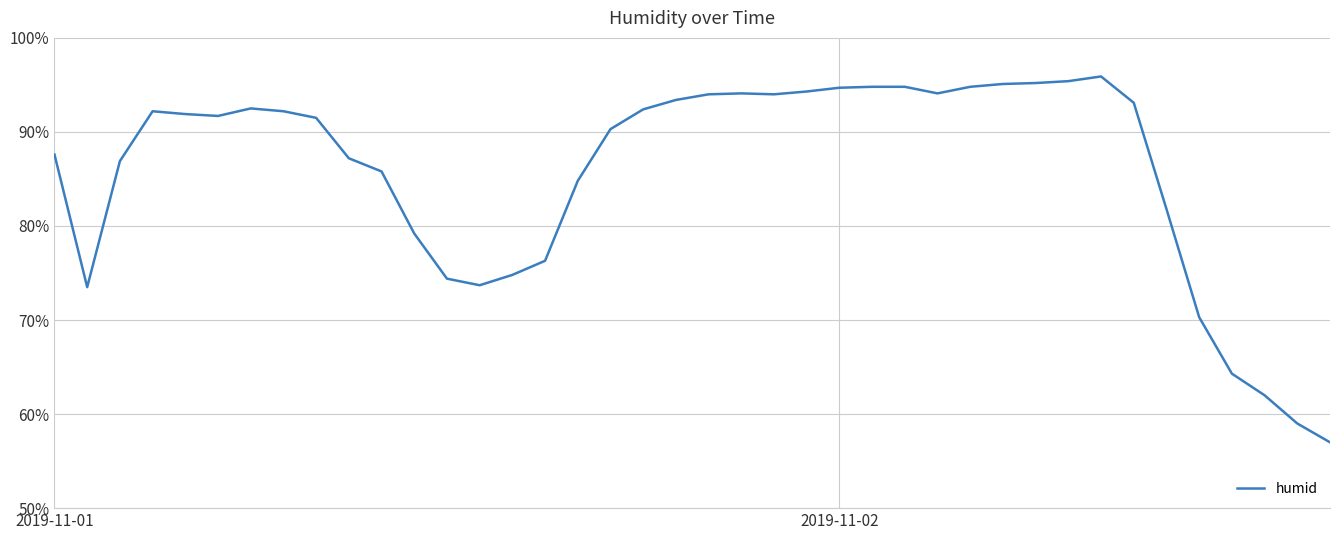

What is the smallest value displayed?

57.0